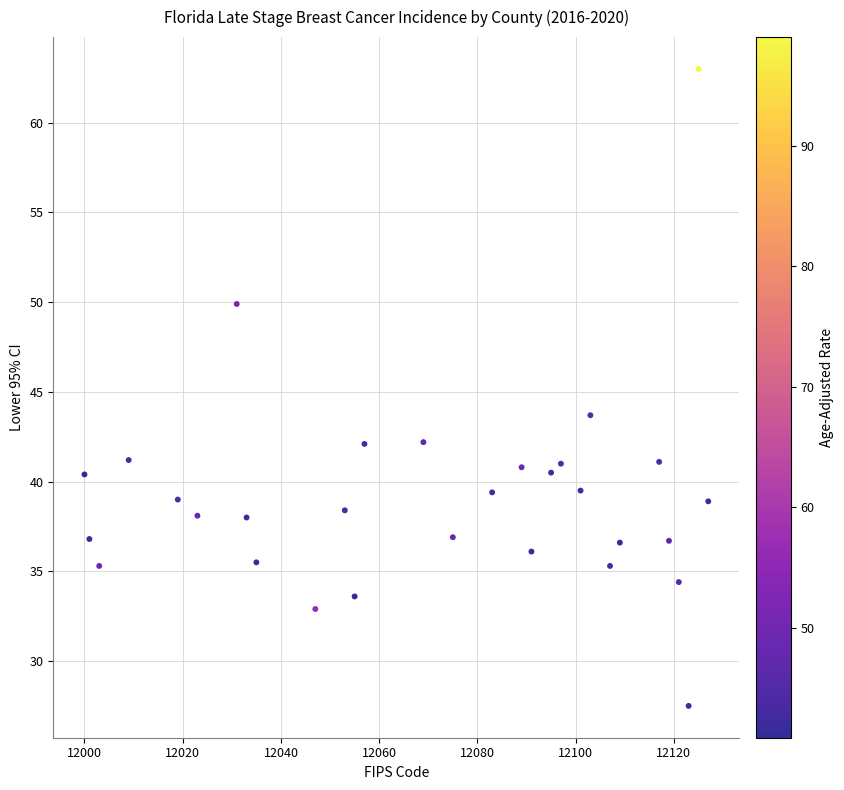

What is the range of Y values (max minus min)?

35.5